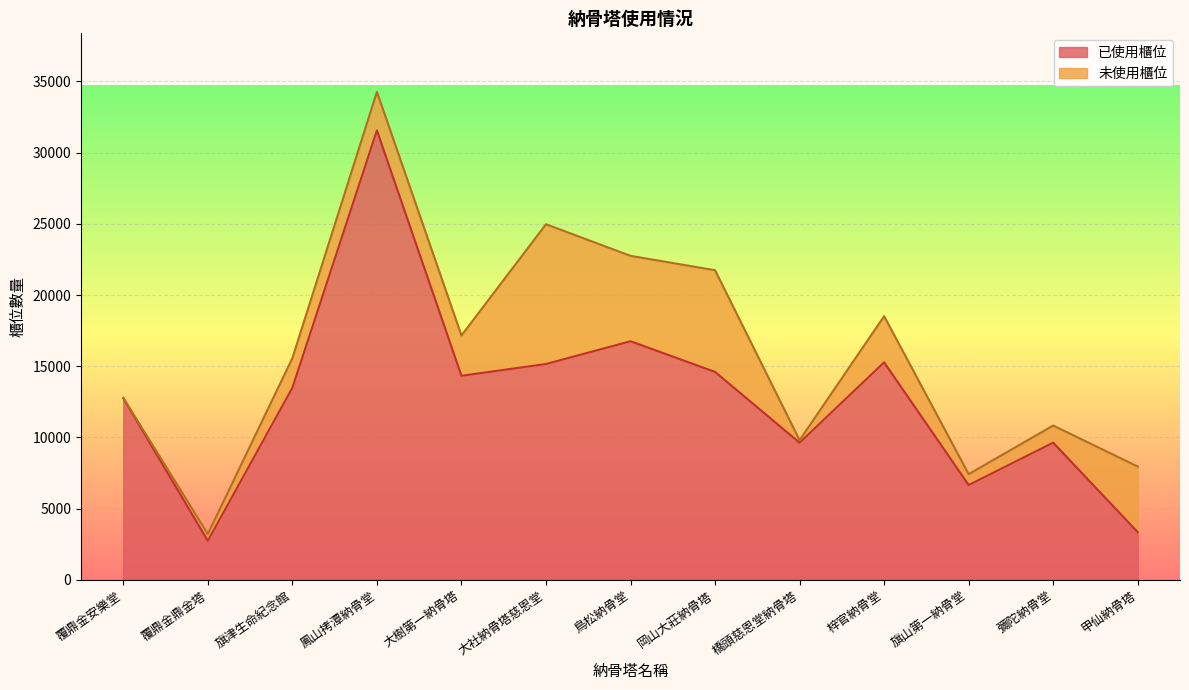

Which has a higher value, 旗山第一納骨堂 or 覆鼎金安樂堂?

覆鼎金安樂堂